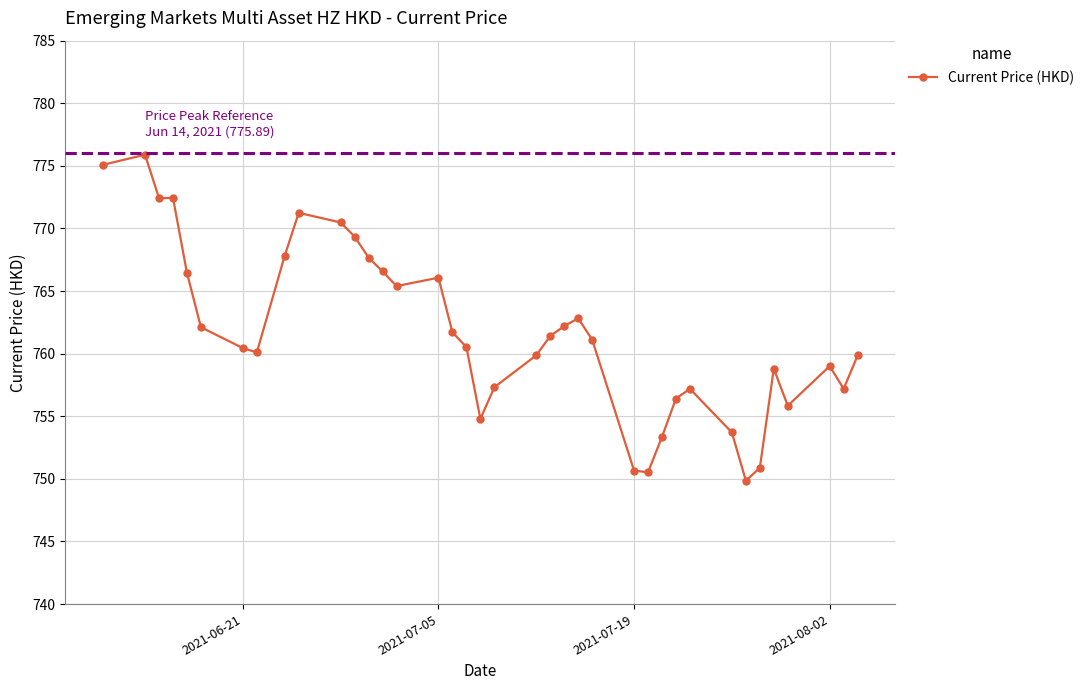

True or false: there are more than 0 points higher than both neighbors.

True